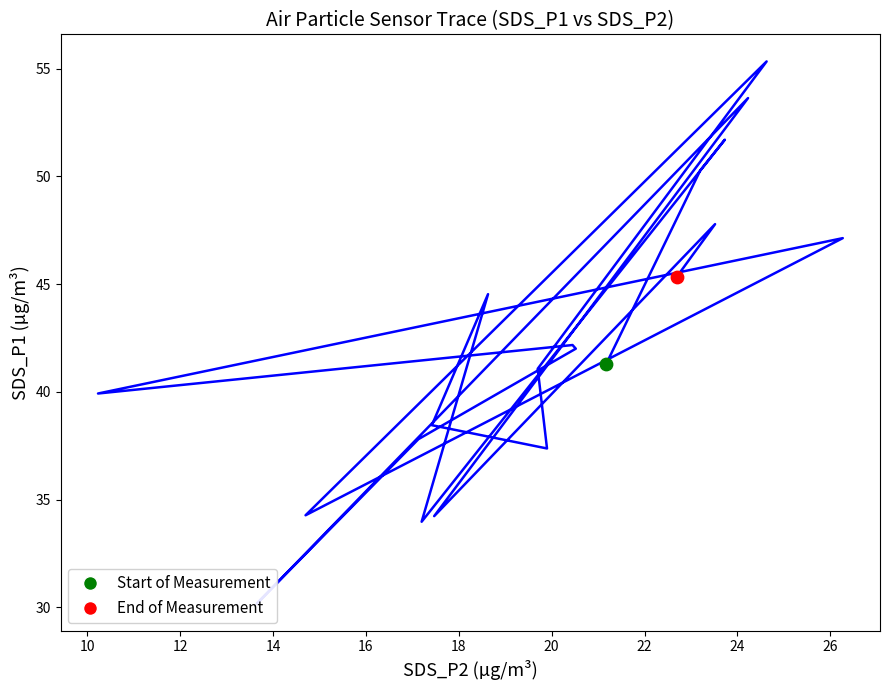

What is the ratio of the value at 16 to the value at 18?

1.1